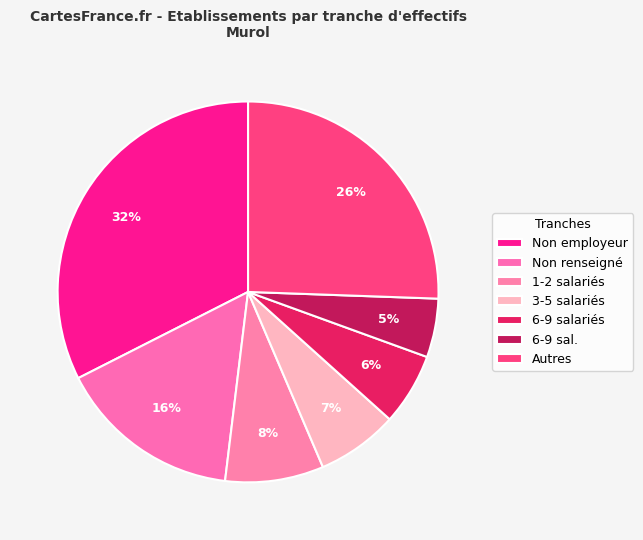

How many slices are in this pie chart?

7